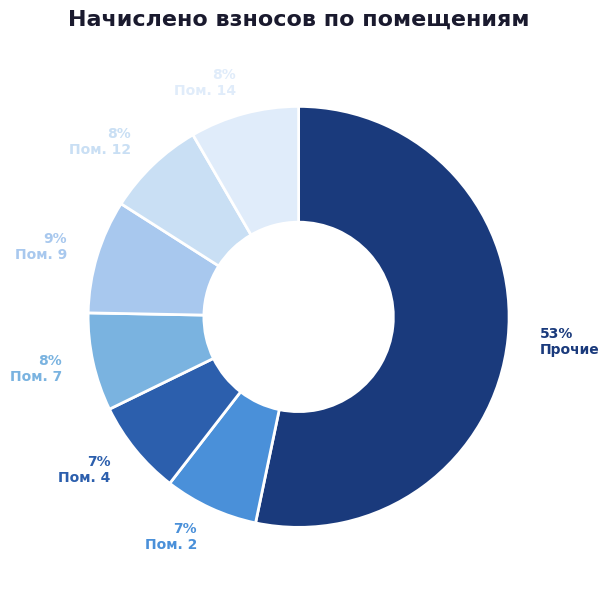

Does any single category account for the majority?

Yes